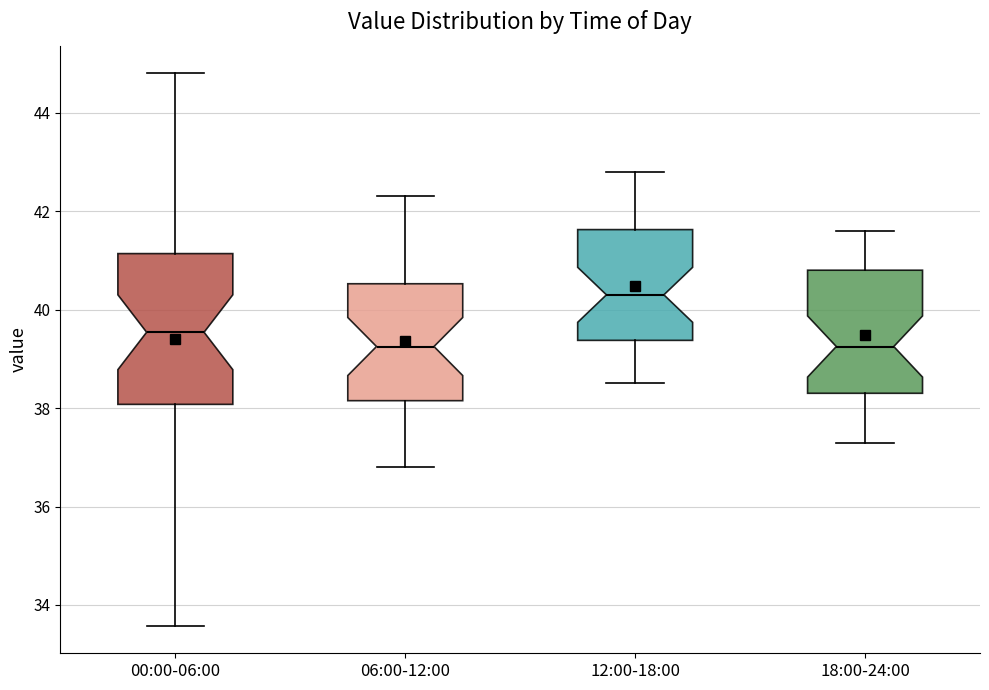

Where is the lower edge of the box for 12:00-18:00 on the y-axis? The values are not printed on the chart, so give them approximately, as read against the axis.

39.4